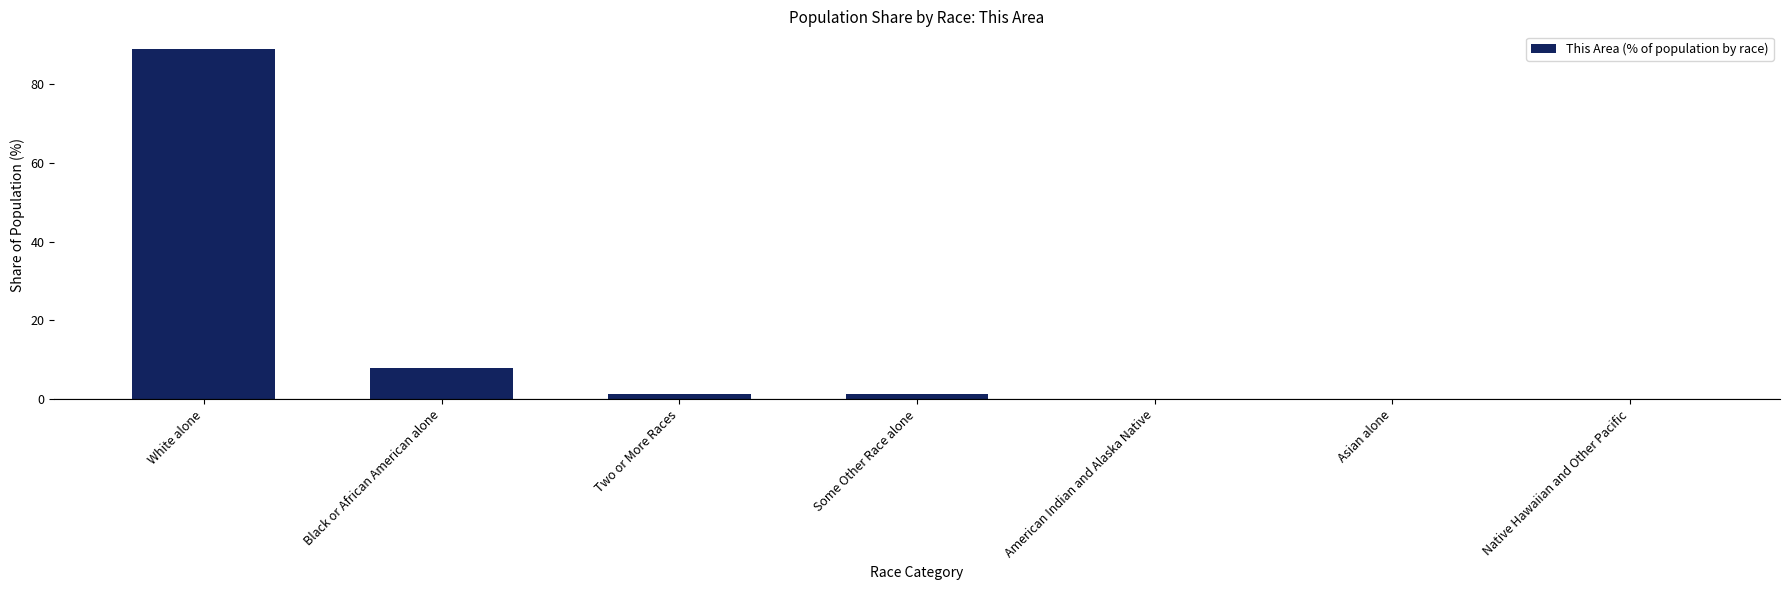

How many data points does each series have?

7